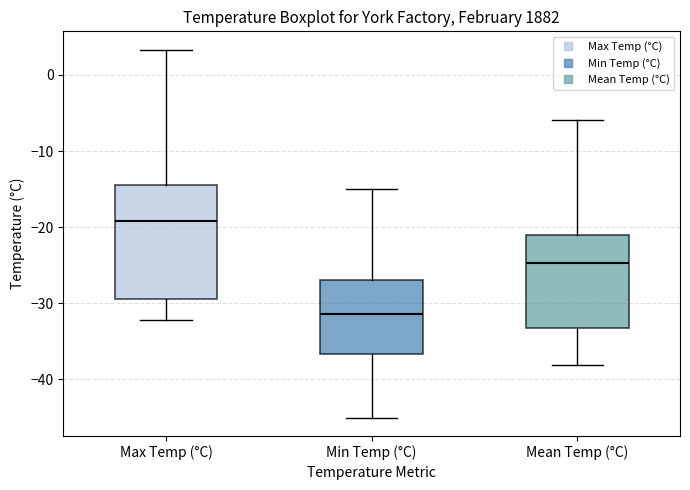

Which box has the highest median line?

Max Temp (°C)